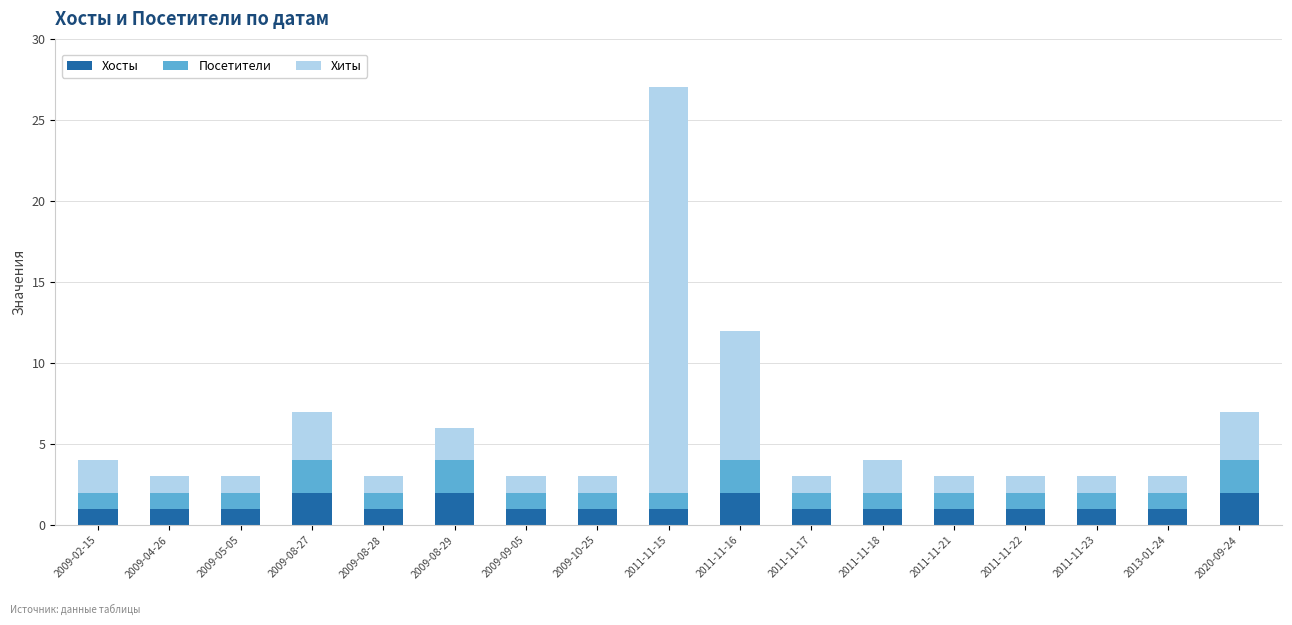

How many series are shown in this chart?

3